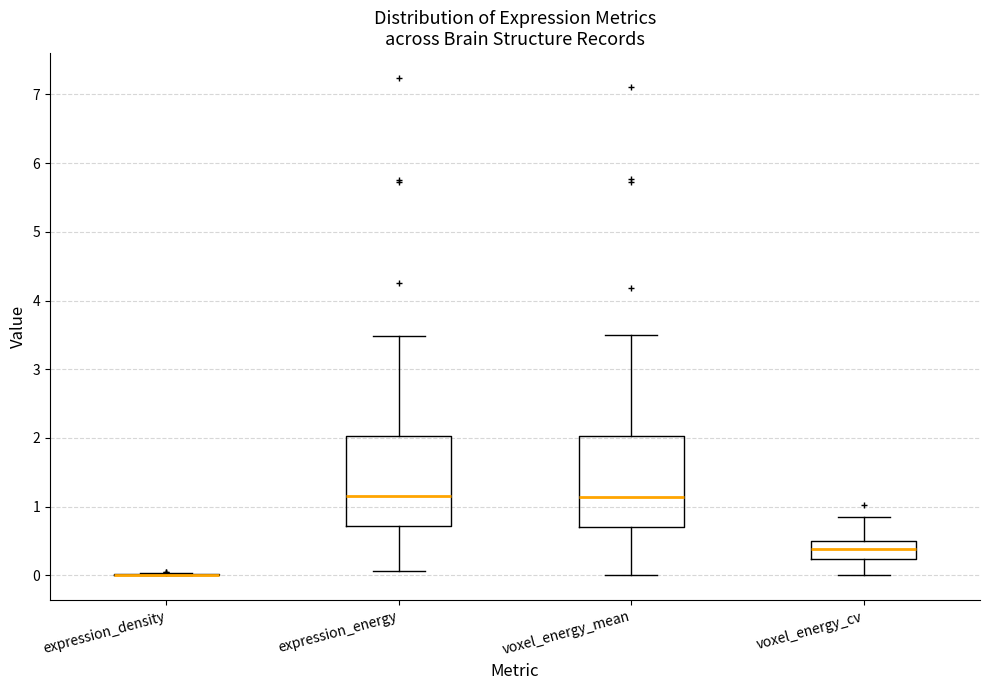

Reading left to right, transcribe this box plot: for each box, give where its median line is, the range the box spans, and where its two whiskers end, as read against the y-axis. The values are not printed on the chart, so give them approximately, as read against the axis.

expression_density: box collapsed to a line at 0.0, whiskers 0.0 to 0.0
expression_energy: median 1.1, box 0.7 to 2.0, whiskers 0.1 to 3.5
voxel_energy_mean: median 1.1, box 0.7 to 2.0, whiskers 0.0 to 3.5
voxel_energy_cv: median 0.4, box 0.2 to 0.5, whiskers 0.0 to 0.9